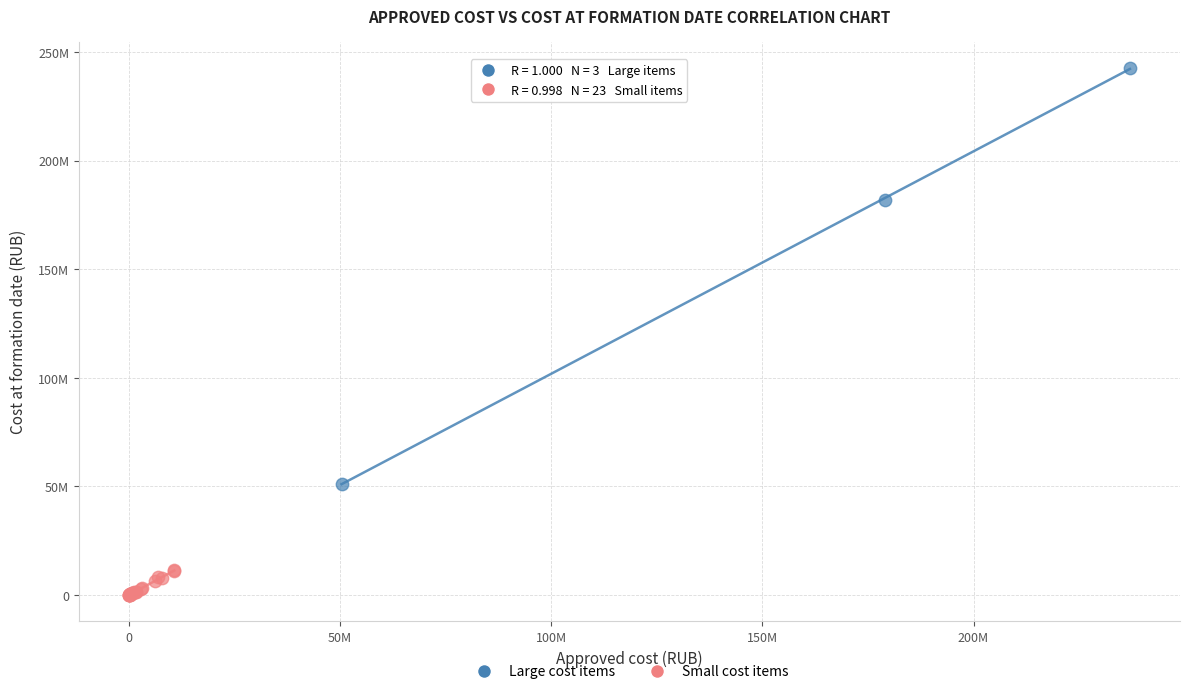

Which series has the largest Y range (max minus min)?

Large cost items